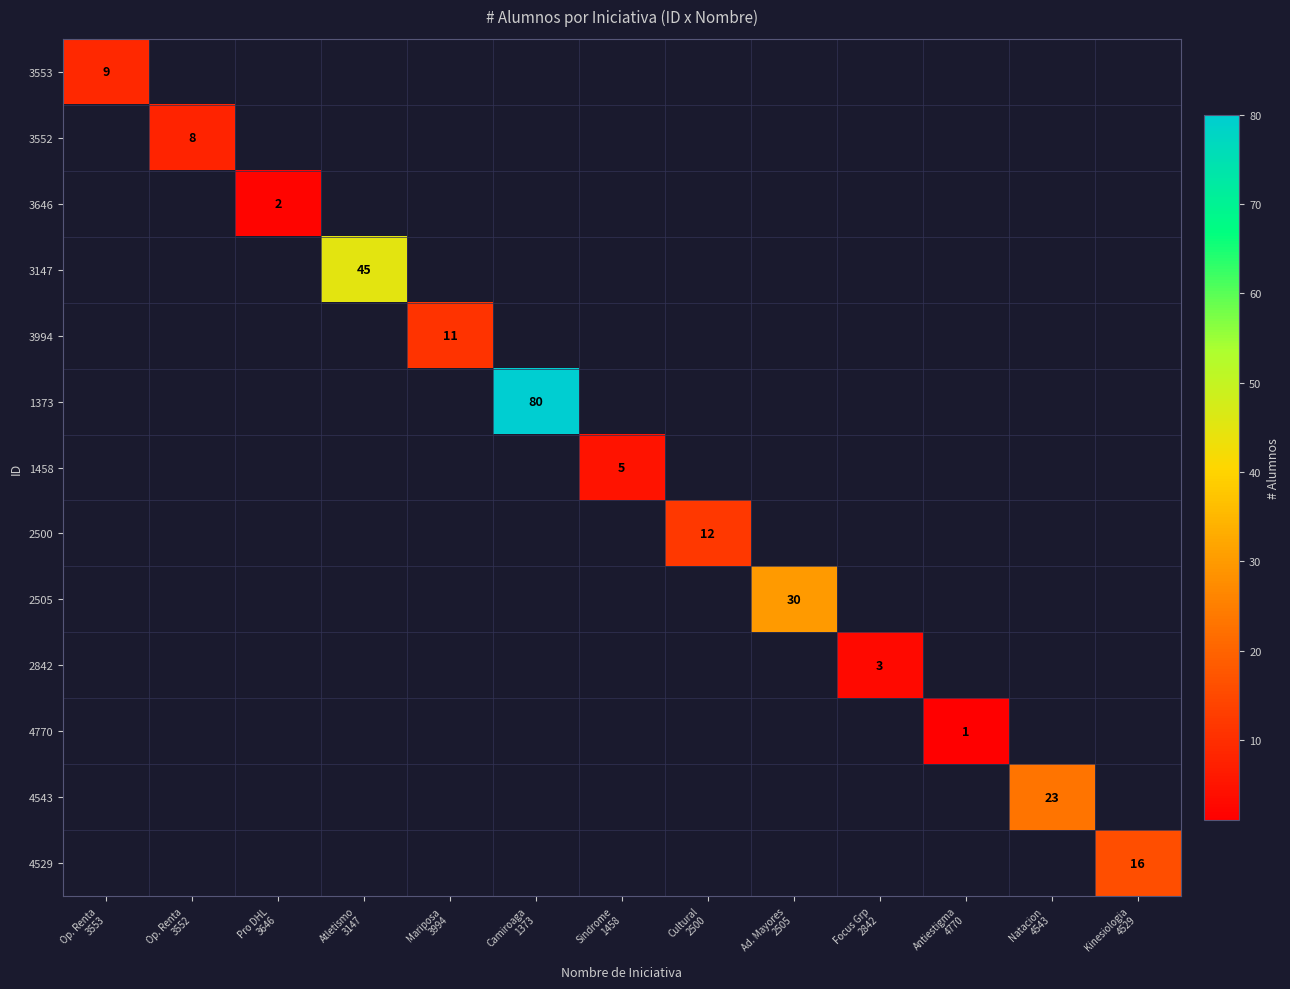

Which label corresponds to the largest value in the chart?

Camiroaga
1373